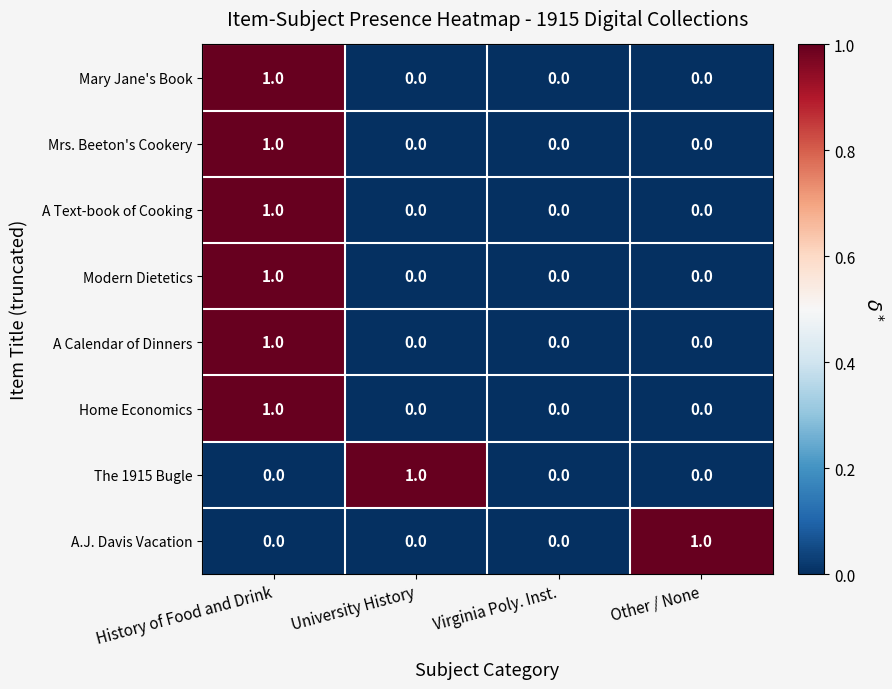

Which series changed the most between Virginia Poly. Inst. and Other / None?

A.J. Davis Vacation